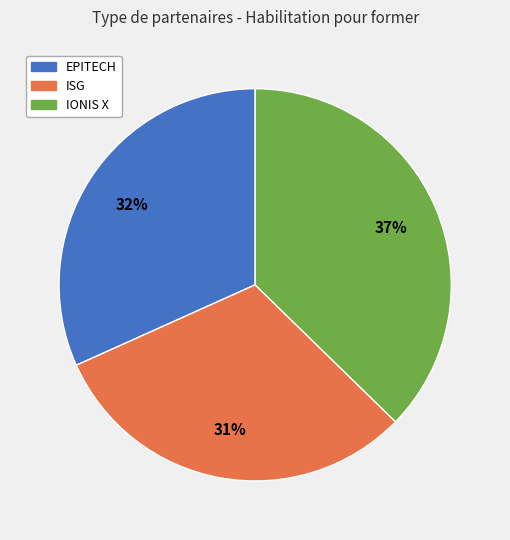

To the nearest percent, what percentage of the pie is EPITECH?

32%